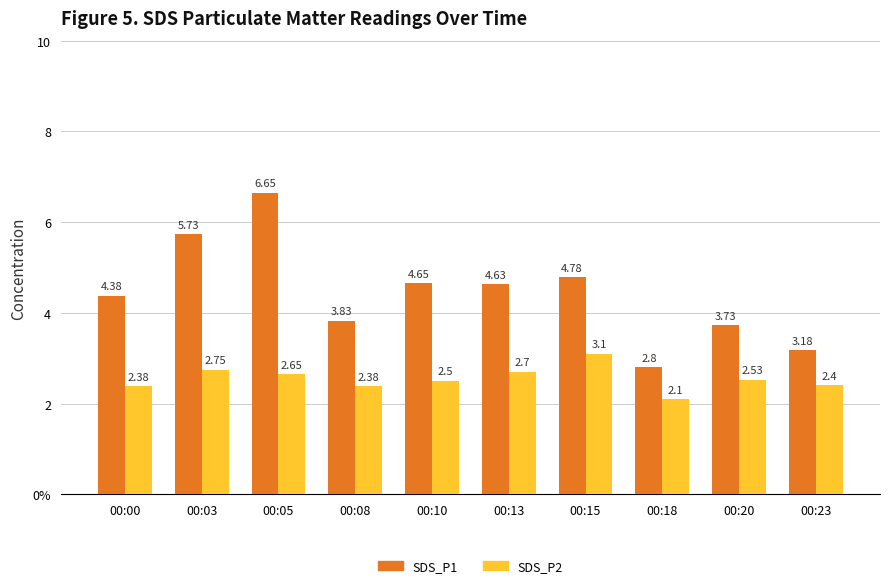

At which category does the chart reach its minimum across all series?

00:18